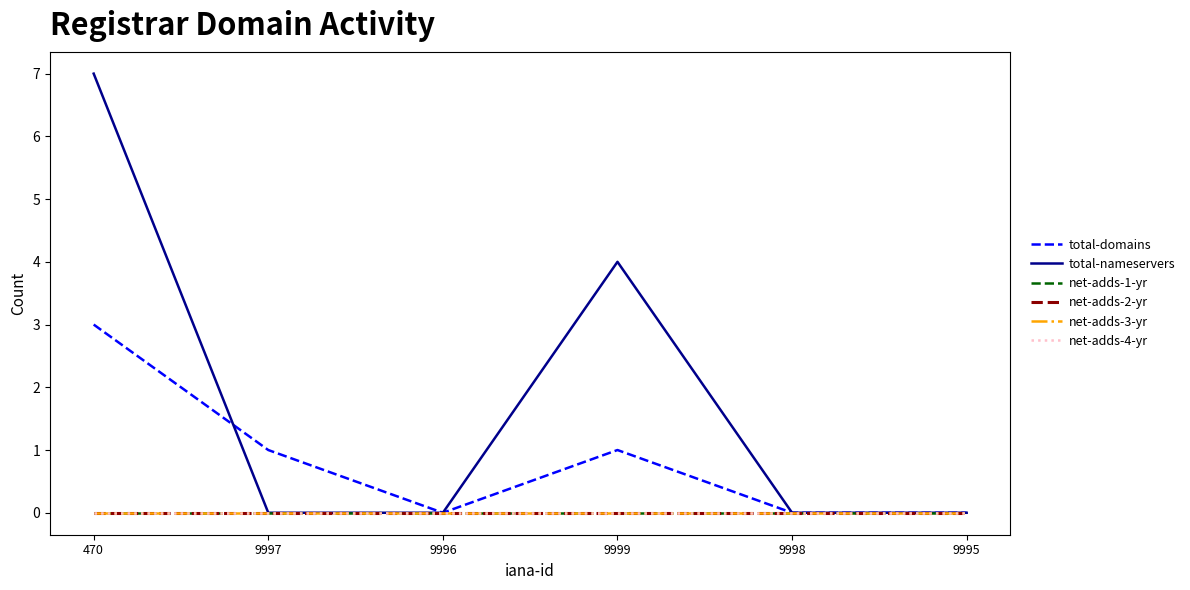

True or false: total-nameservers and net-adds-2-yr cross at least once.

False